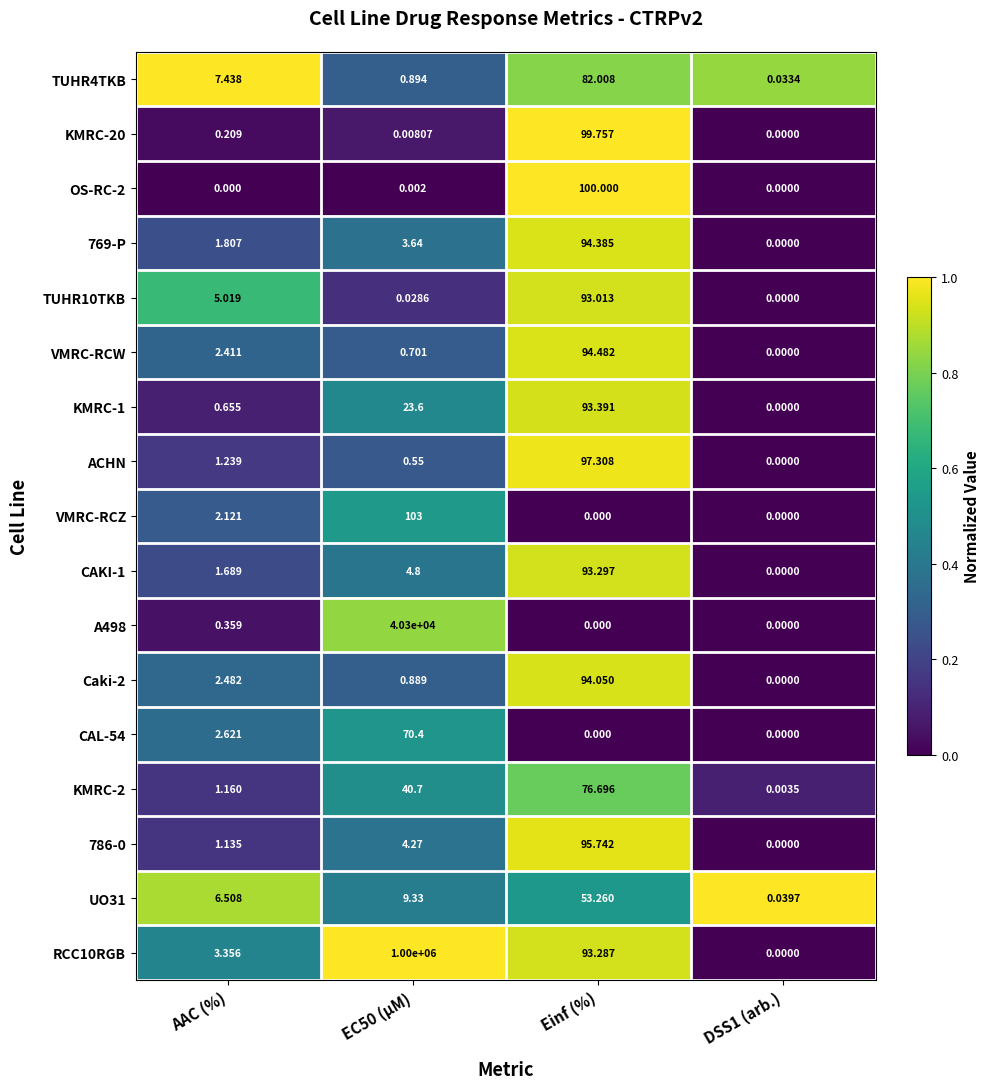

Where does the Caki-2 series first go above 2?

AAC (%)